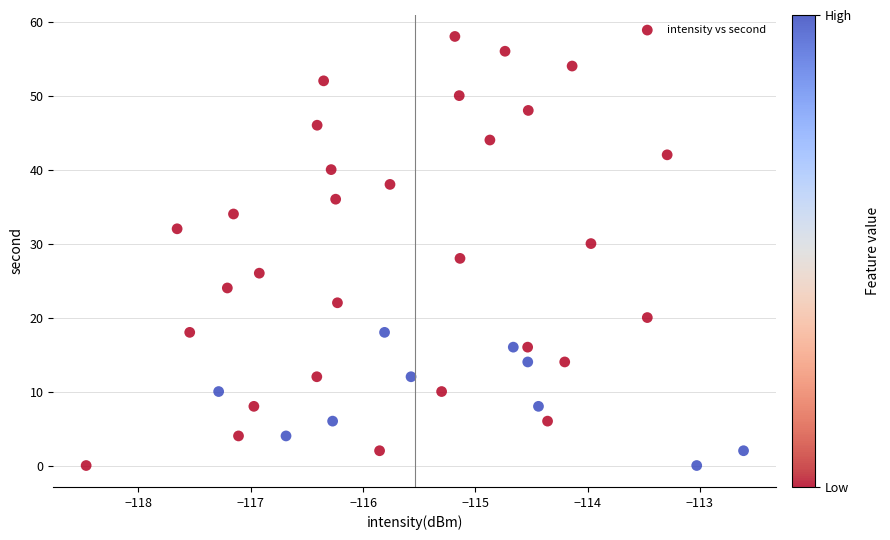

What is the range of Y values (max minus min)?

58